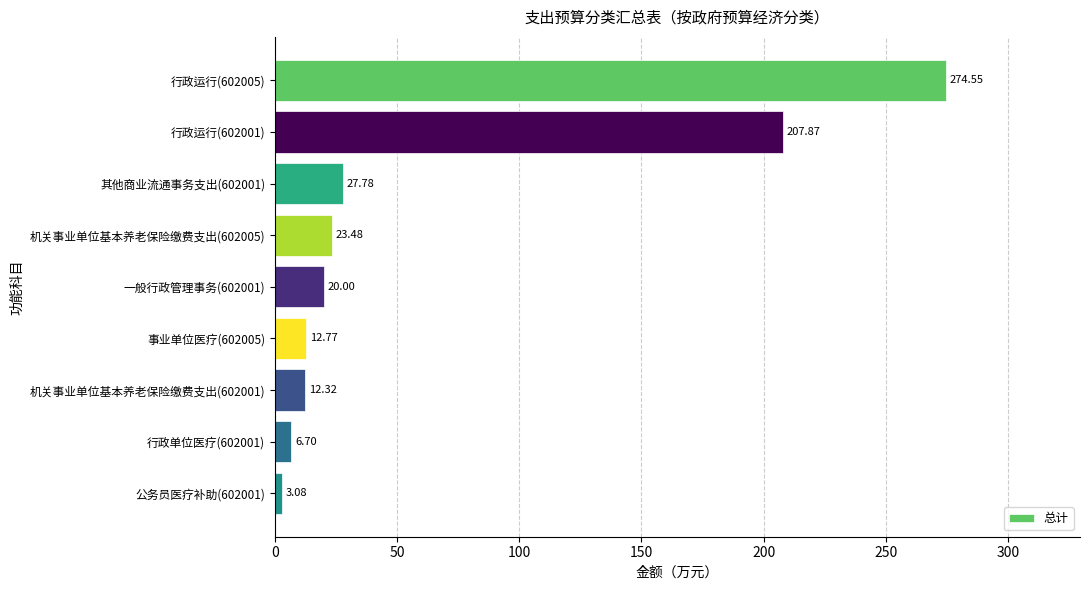

What is the difference between the second highest and second lowest values?

201.2